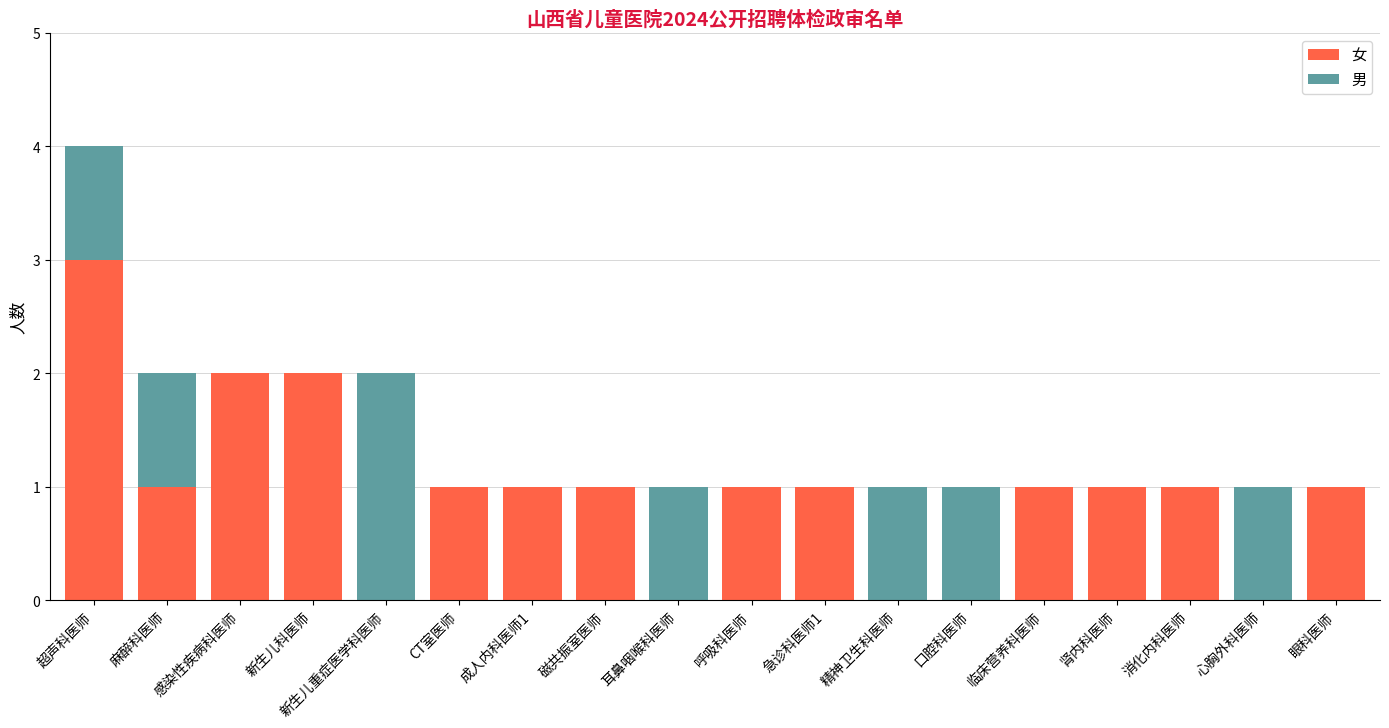

The 女 series shows 0 at CT室医师. True or false?

False